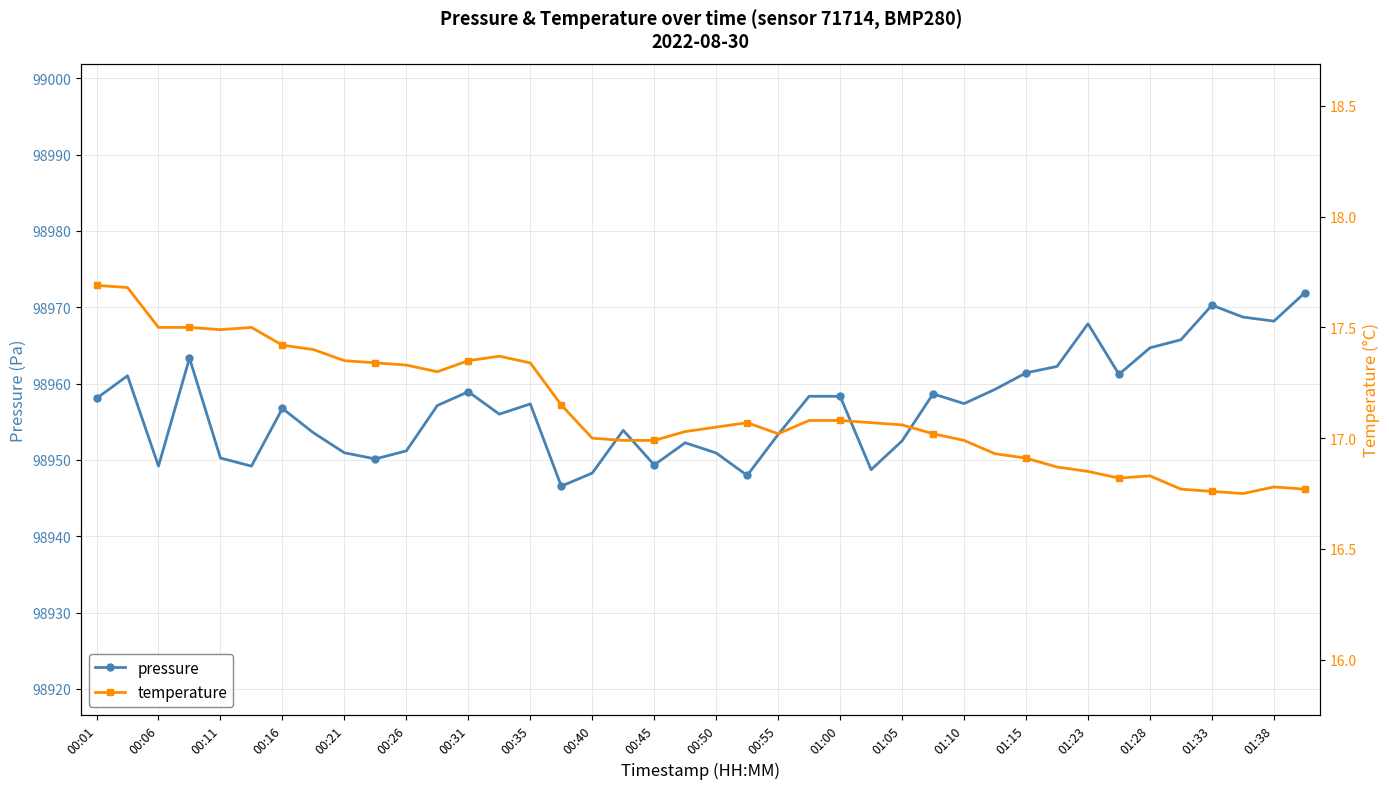

What are all the series names shown in the legend?

pressure, temperature